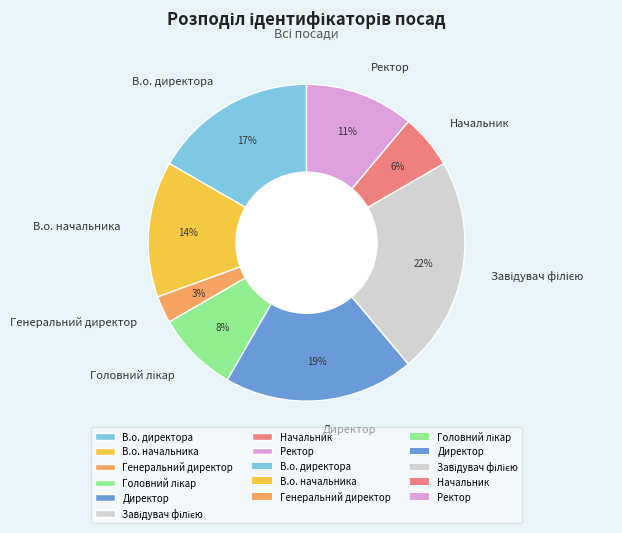

Which category has the smallest portion of the pie?

Генеральний директор